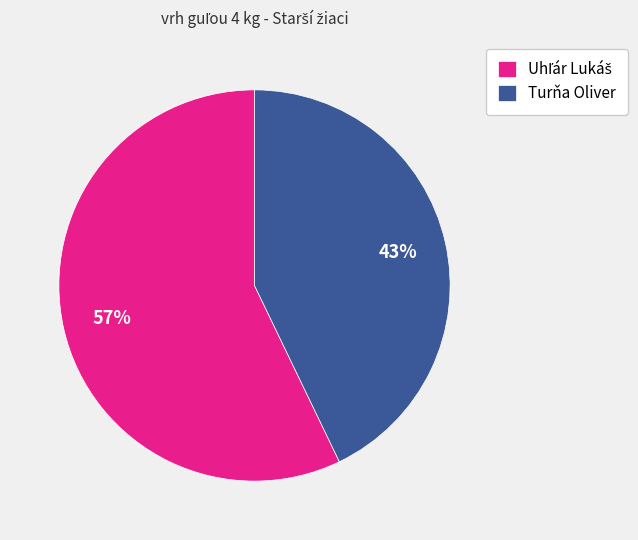

True or false: Turňa Oliver accounts for 43% of the total.

True